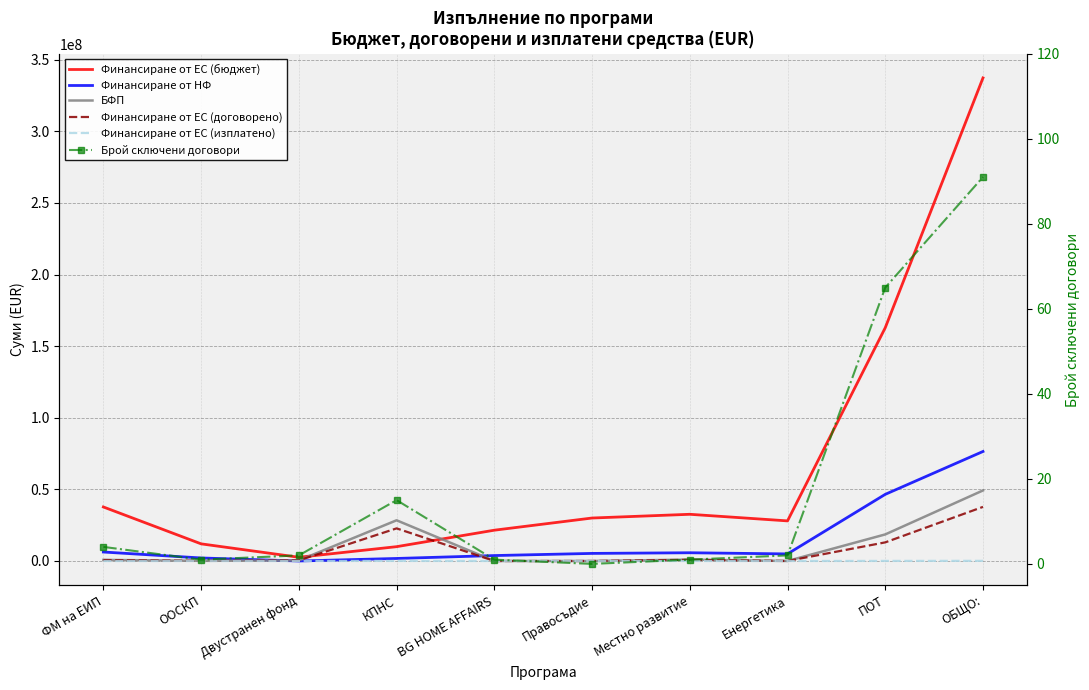

Rank the series by their maximum value, from lowest to highest.

Брой сключени договори, Финансиране от ЕС (изплатено), Финансиране от ЕС (договорено), БФП, Финансиране от НФ, Финансиране от ЕС (бюджет)